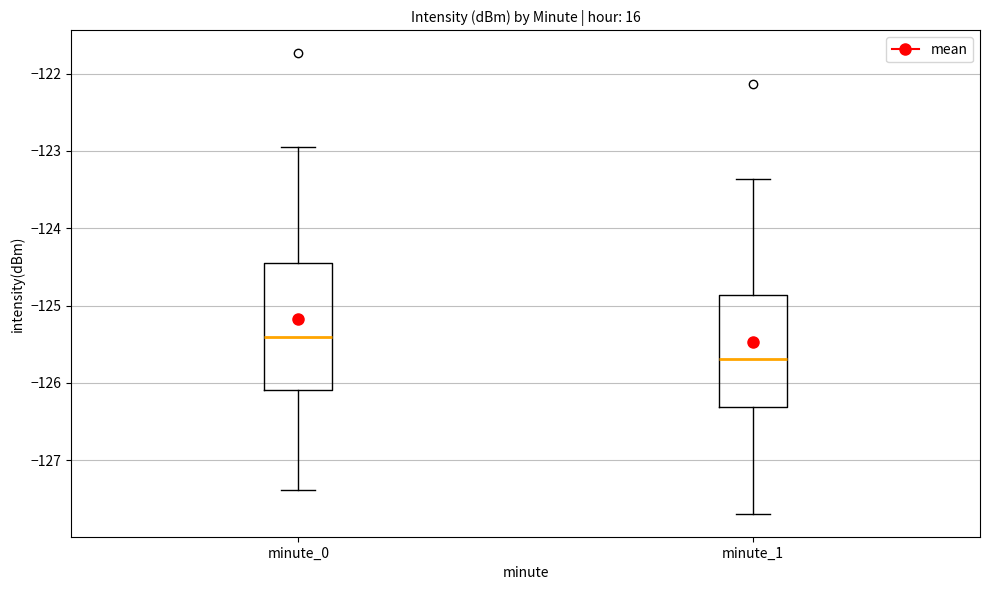

Which box's median line is the lowest?

minute_1